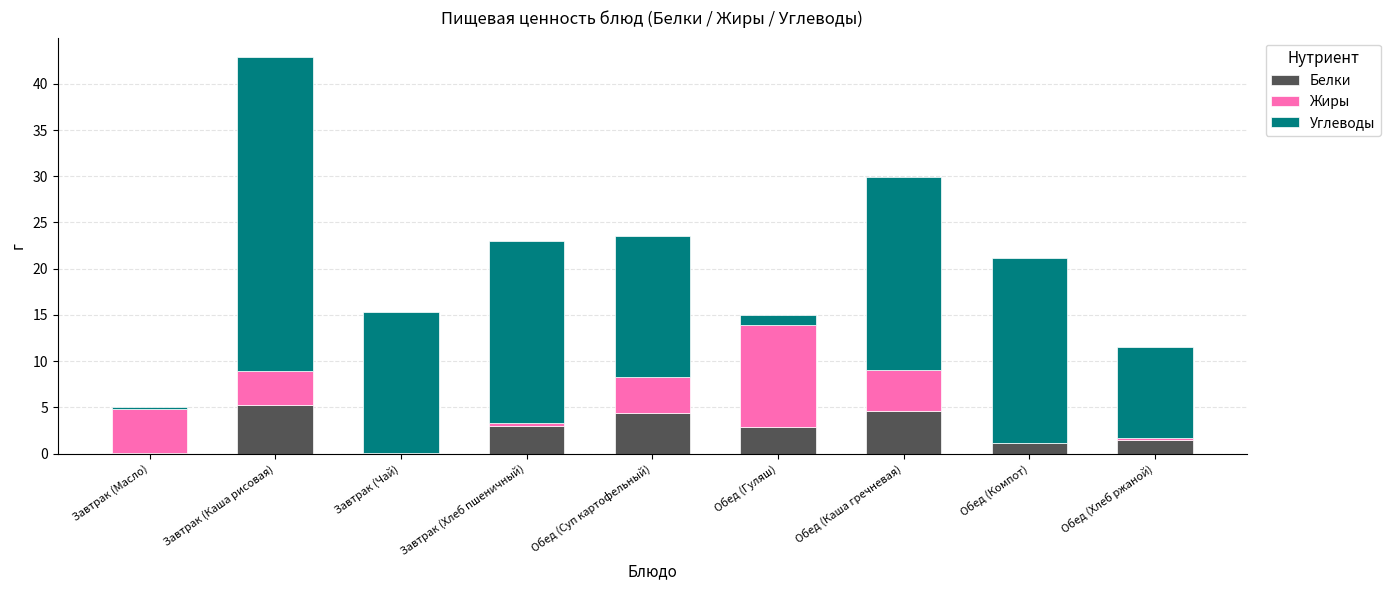

The value of Белки at Обед (Каша гречневая) is 7.4. True or false?

False